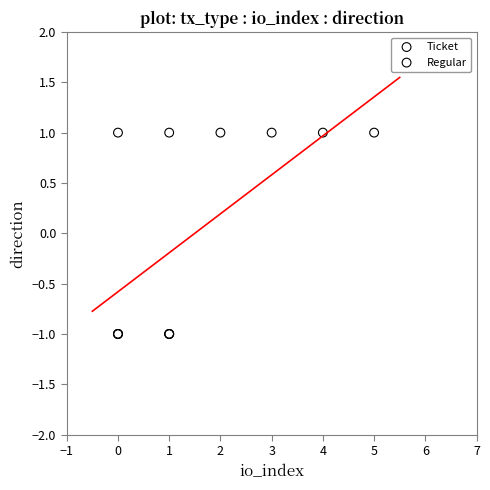

Which series reaches the maximum Y coordinate?

Regular